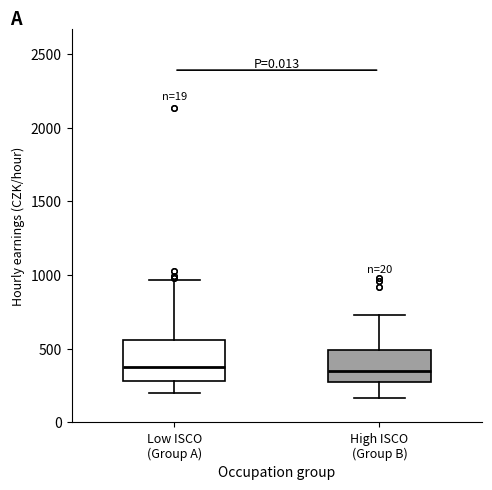

Reading left to right, read every box against the y-axis: the position of its median line, the range the box covers, and the ends of its whiskers. The values are not printed on the chart, so give them approximately, as read against the axis.

Low ISCO (Group A): median 400, box 300 to 550, whiskers 200 to 950
High ISCO (Group B): median 350, box 300 to 500, whiskers 150 to 750